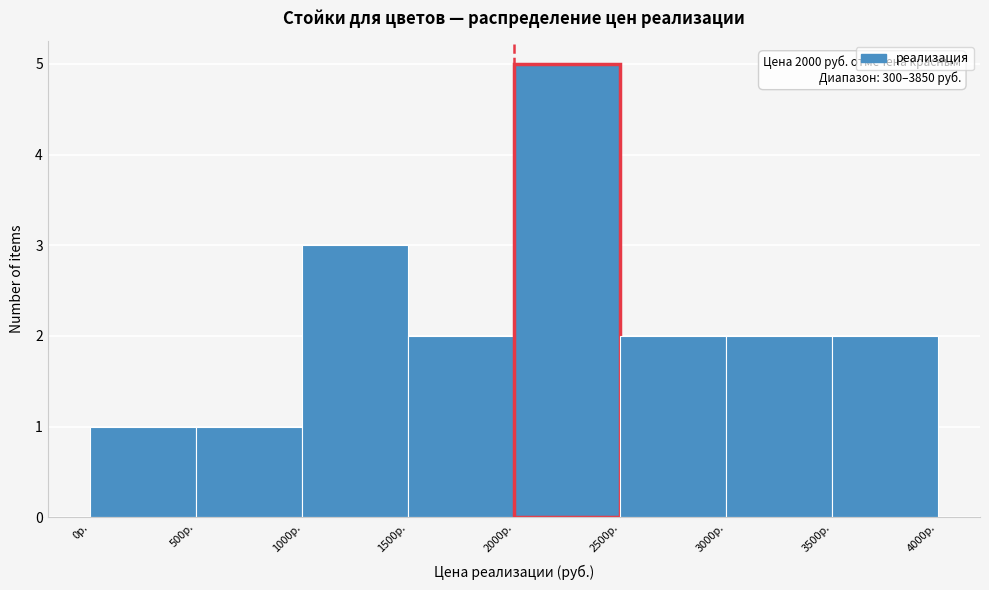

Which range on the x-axis has the tallest bar?

2000 to 2500